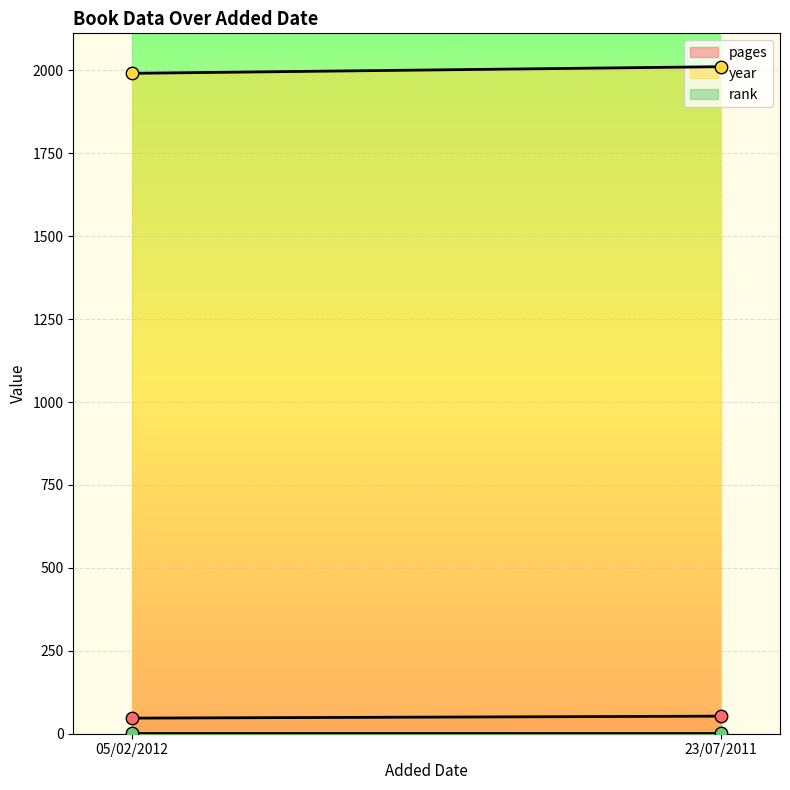

Which series has the widest spread of Y values?

year